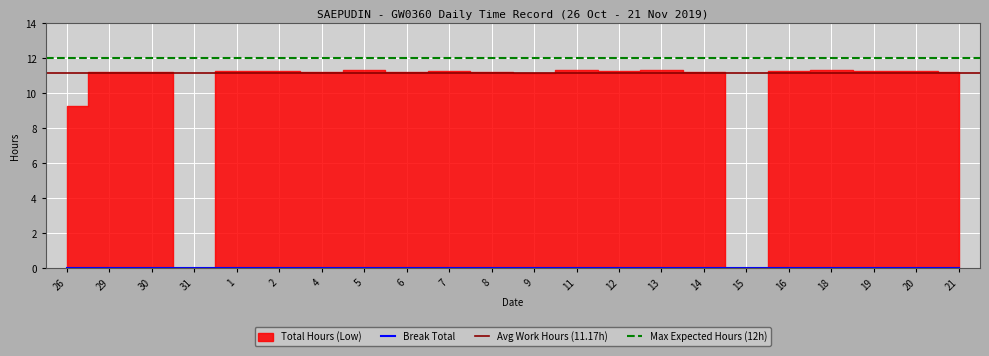

Reading left to right, extract all data points from this chart.

Total Hours (Low): 26=9.3	29=11.2	30=11.2	31=0.0	1=11.3	2=11.3	4=11.2	5=11.3	6=11.2	7=11.3	8=11.2	9=11.2	11=11.3	12=11.3	13=11.3	14=11.2	15=0.0	16=11.3	18=11.3	19=11.3	20=11.3	21=11.2
Break Total: 26=0.0	29=0.0	30=0.0	31=0.0	1=0.0	2=0.0	4=0.0	5=0.0	6=0.0	7=0.0	8=0.0	9=0.0	11=0.0	12=0.0	13=0.0	14=0.0	15=0.0	16=0.0	18=0.0	19=0.0	20=0.0	21=0.0